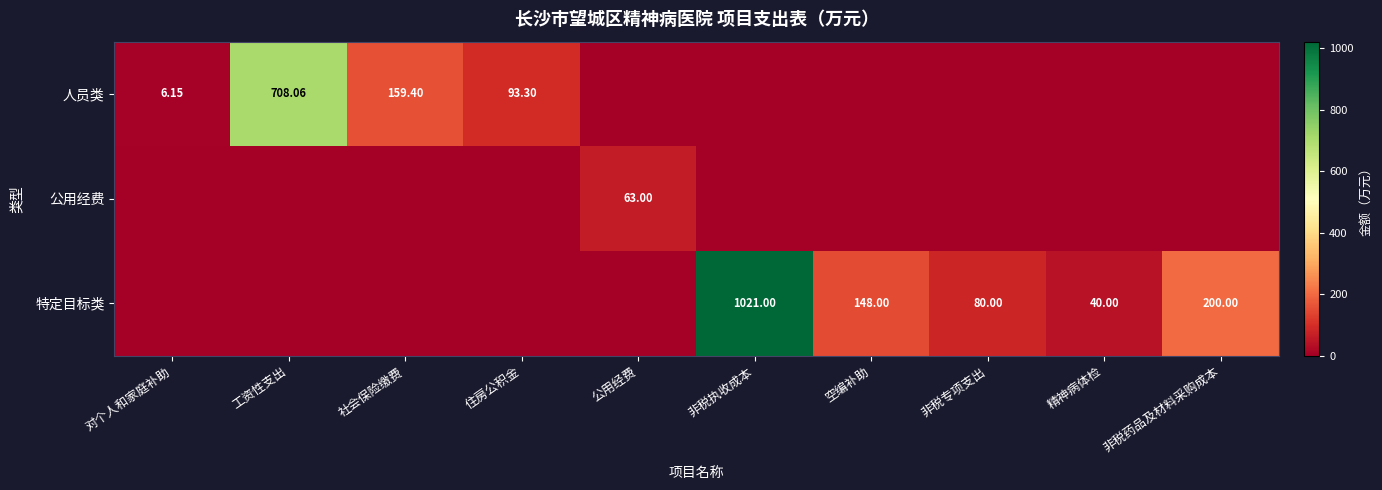

Is the value of 人员类 at 住房公积金 greater than the value of 特定目标类 at 非税专项支出?

Yes